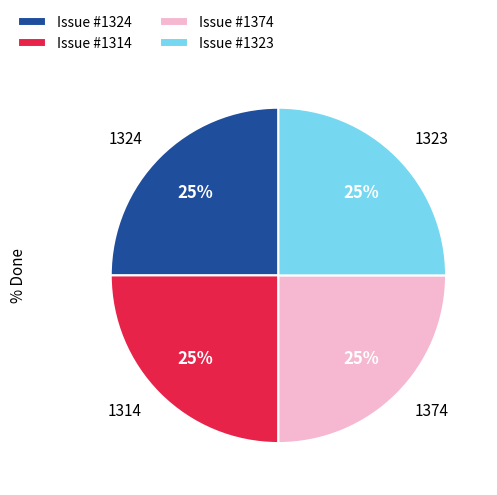

Is there a majority slice in this chart?

No